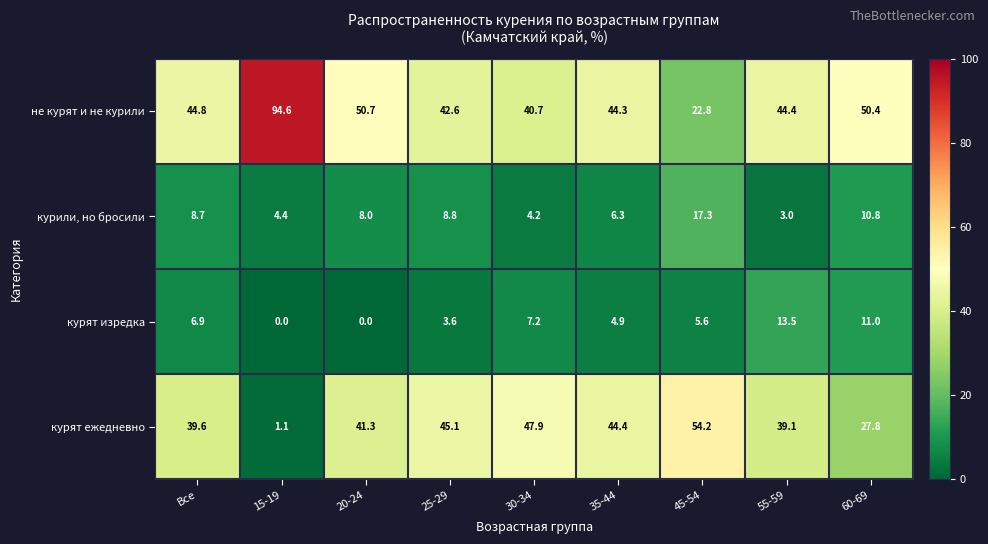

How many data points does each series have?

9